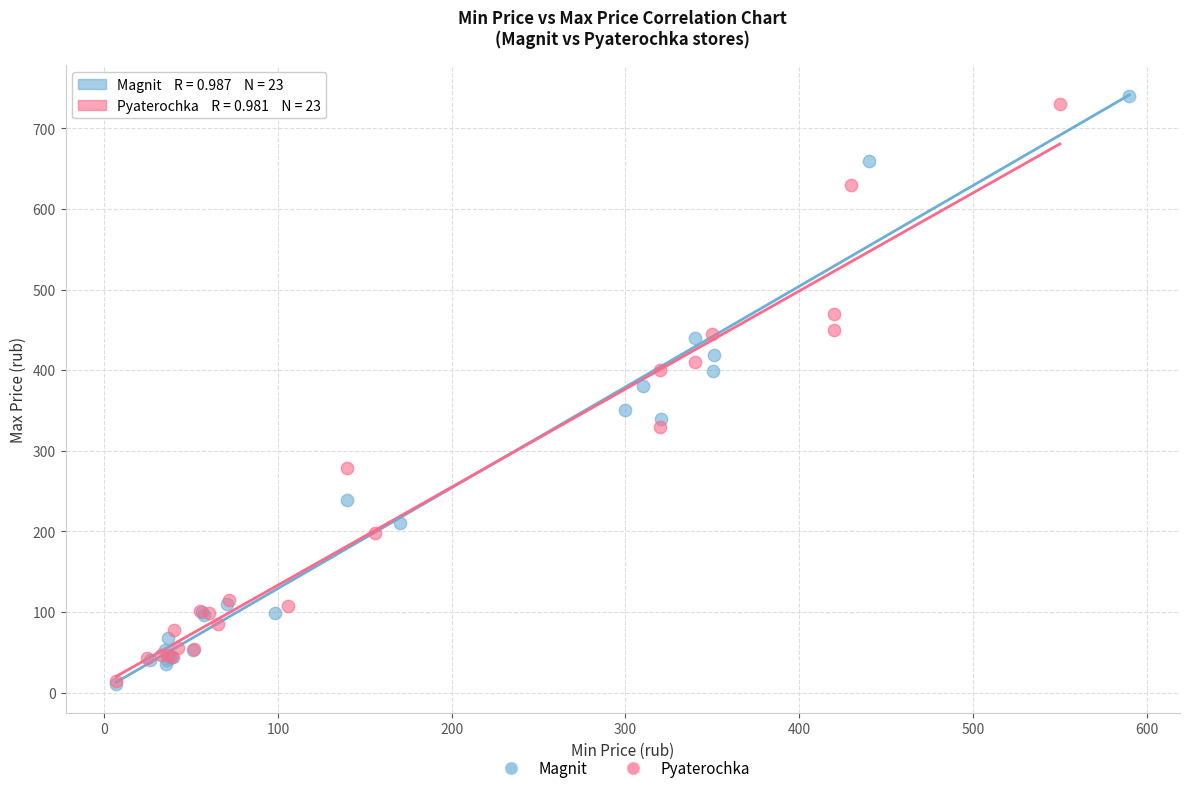

Which series has the largest Y range (max minus min)?

Magnit